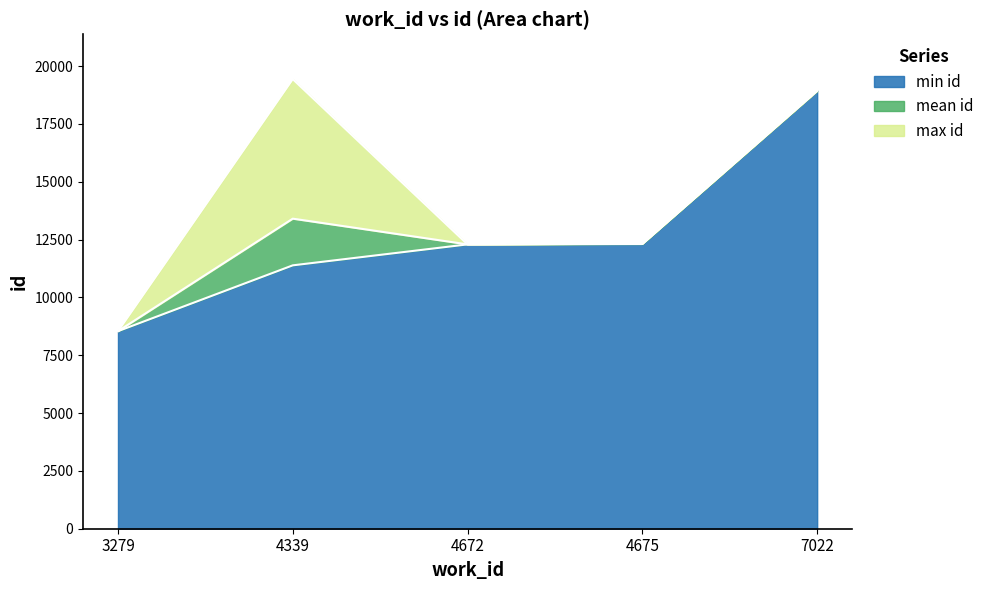

What is the smallest value displayed?

8540